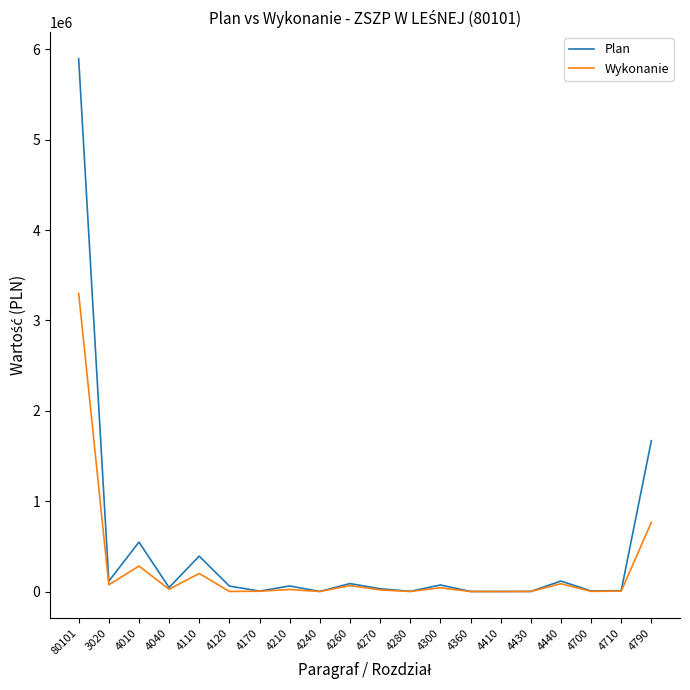

What is the sum of all Plan values?

9136910.9